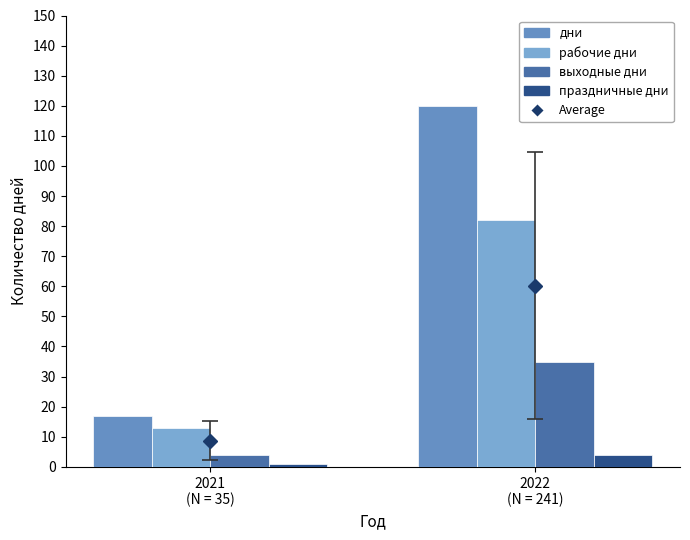

Reading right to left, what are all the values shown in this chart?

Average: 60.2	8.8
дни: 120.0	17.0
рабочие дни: 82.0	13.0
выходные дни: 35.0	4.0
праздничные дни: 4.0	1.0